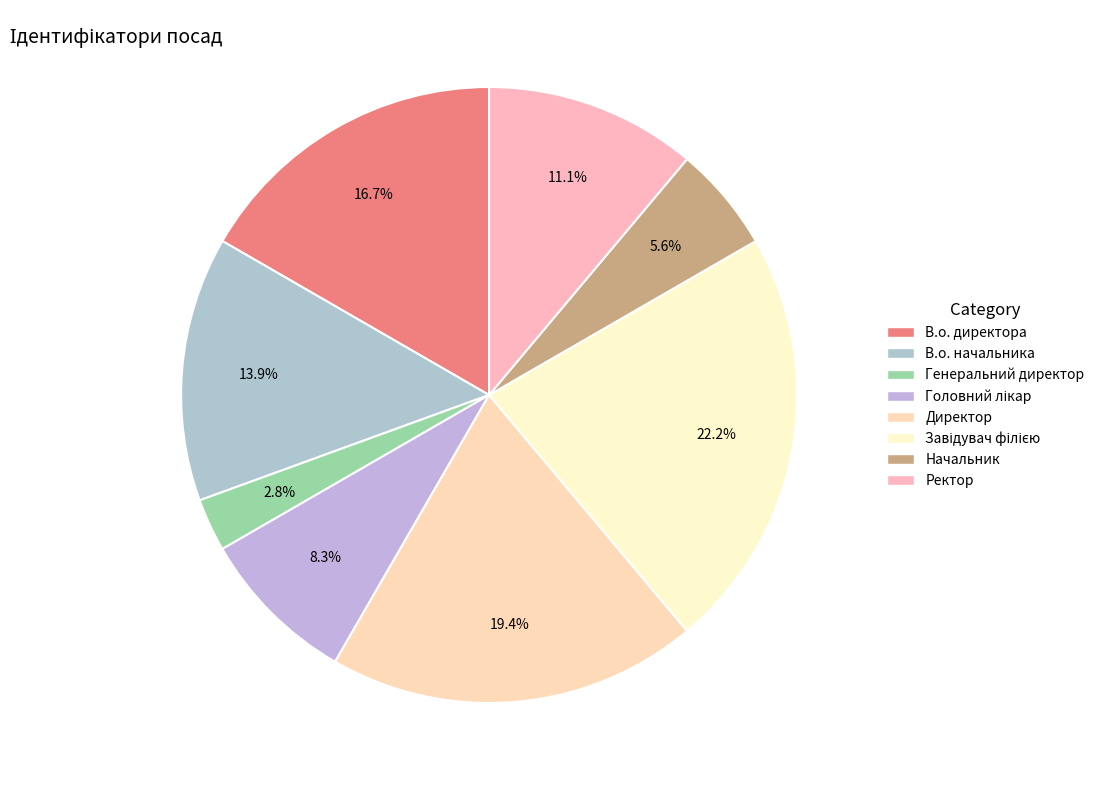

Combined, do Головний лікар and Генеральний директор account for over 50%?

No